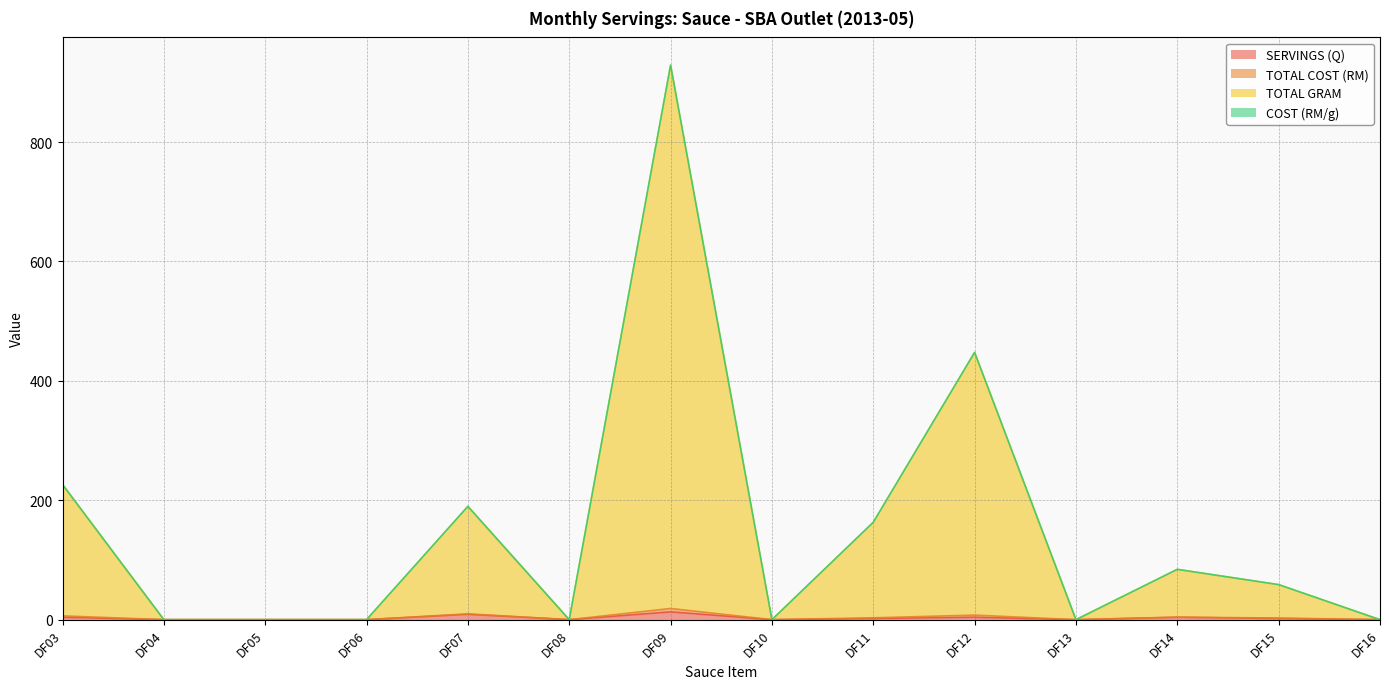

How many interior local valleys does the SERVINGS (Q) series have?

3